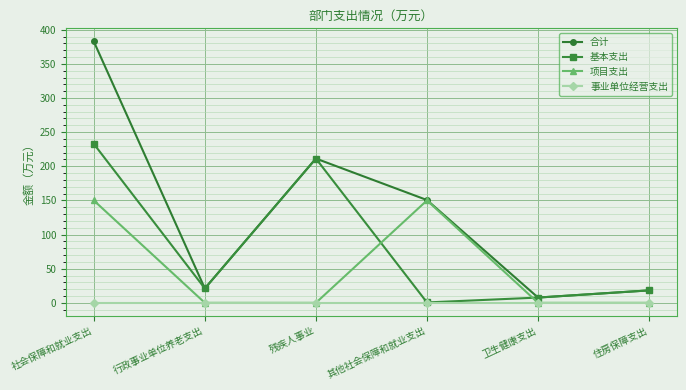

What are all the series names shown in the legend?

合计, 基本支出, 项目支出, 事业单位经营支出